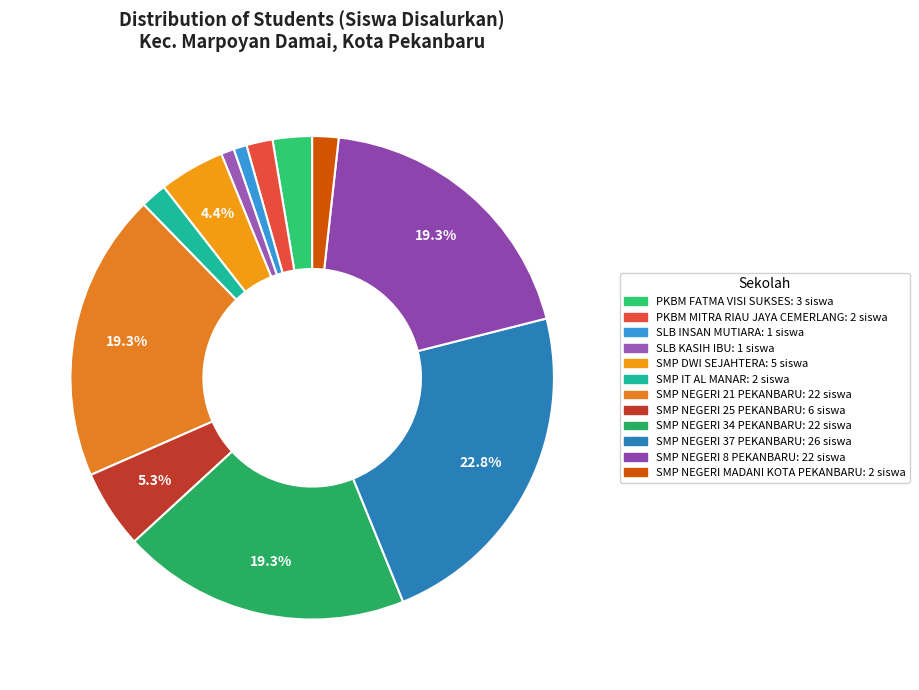

To the nearest percent, what is the average slice percentage?

8%